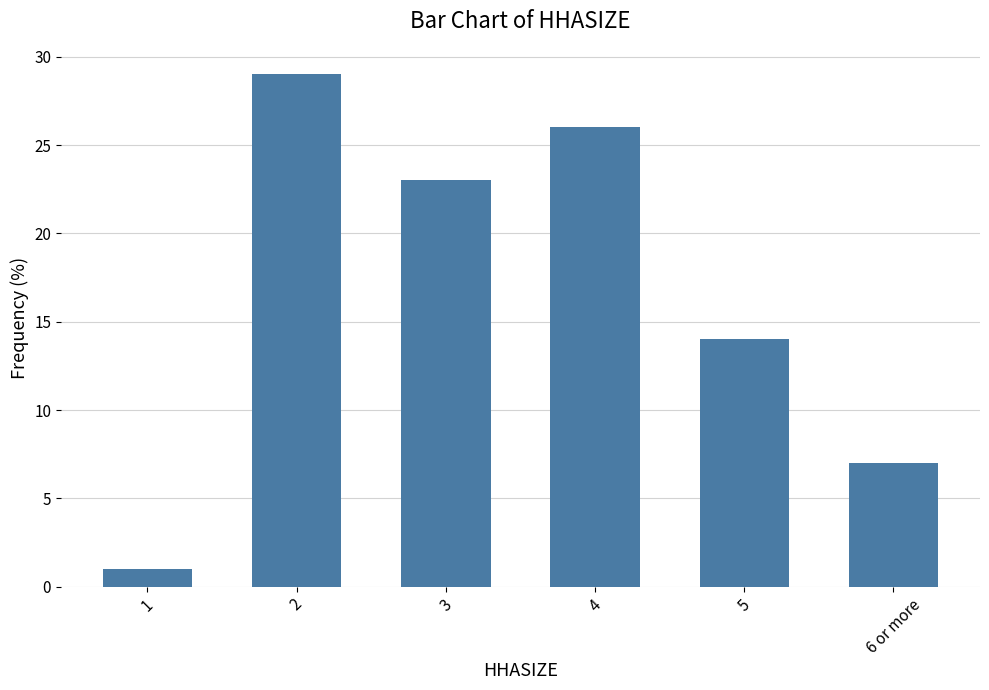

True or false: the data shows 2 at 6 or more.

False